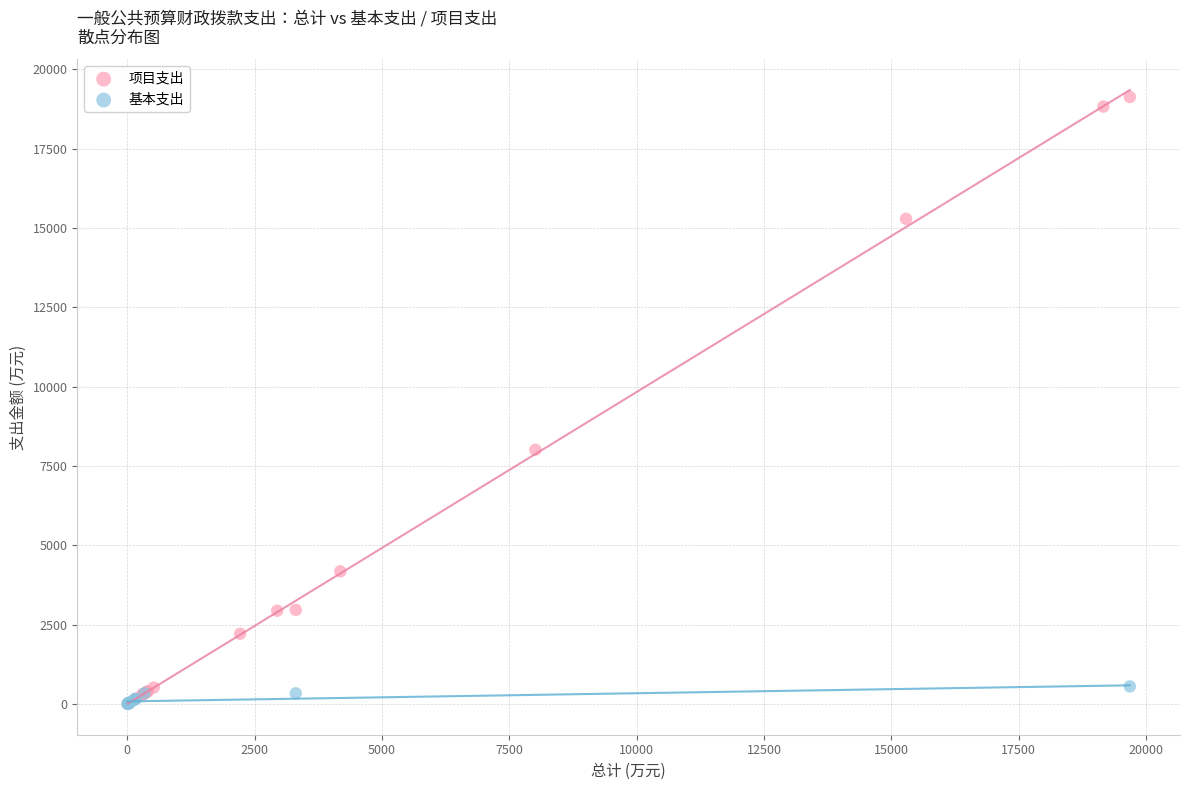

Which series has the widest spread of Y values?

项目支出